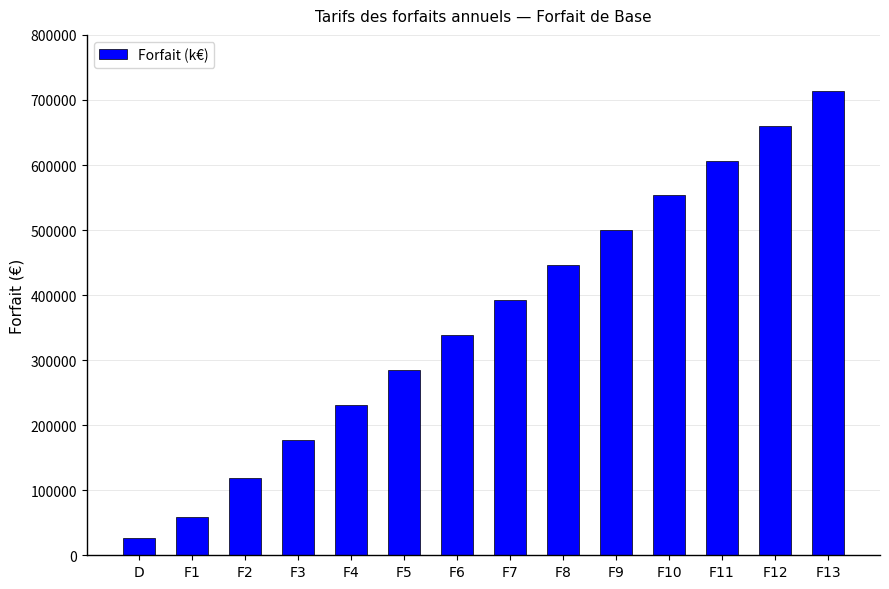

Reading left to right, list all the values displayed in this chart.

D=26854	F1=59080	F2=118159	F3=177239	F4=230947	F5=284656	F6=338365	F7=392073	F8=445782	F9=499491	F10=553199	F11=606908	F12=660617	F13=714326